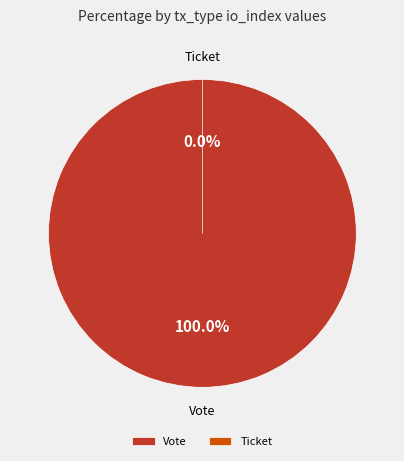

What percentage is NOT represented by Ticket?

100.0%